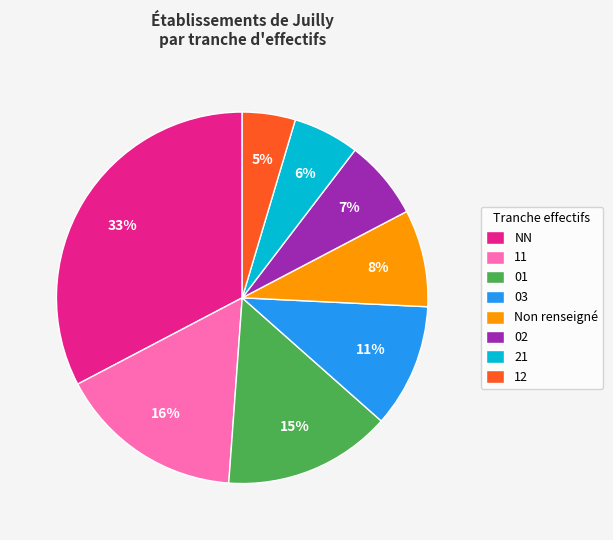

To the nearest percent, what is the difference between the NN and 01 slice percentages?

18%